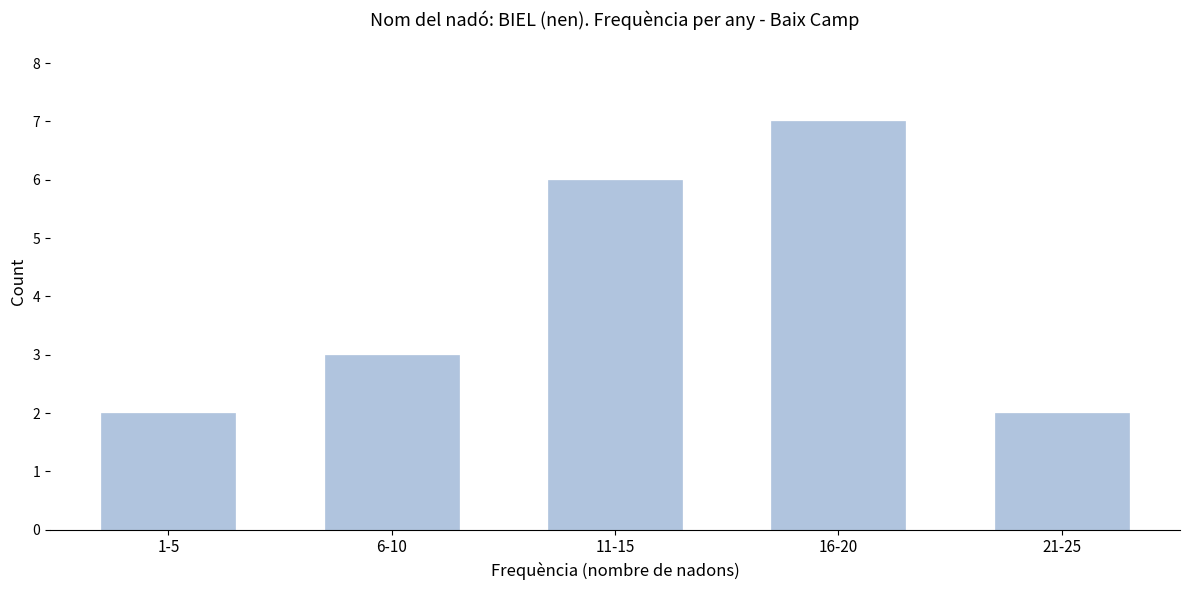

Reading left to right, what are all the values shown in this chart?

2	3	6	7	2